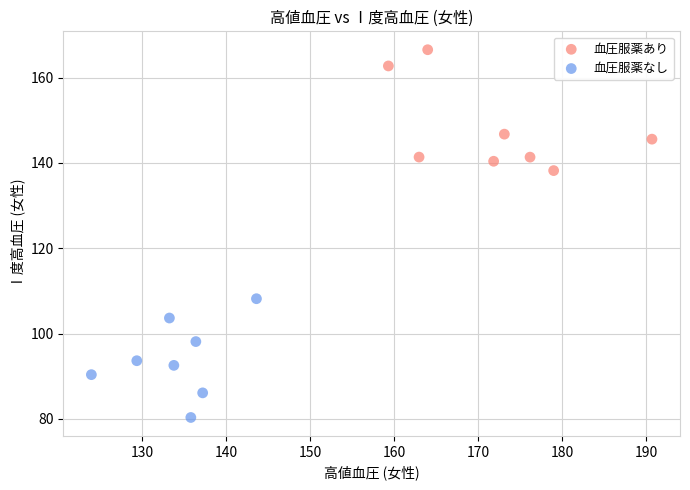

Which series contains the highest Y value?

血圧服薬あり